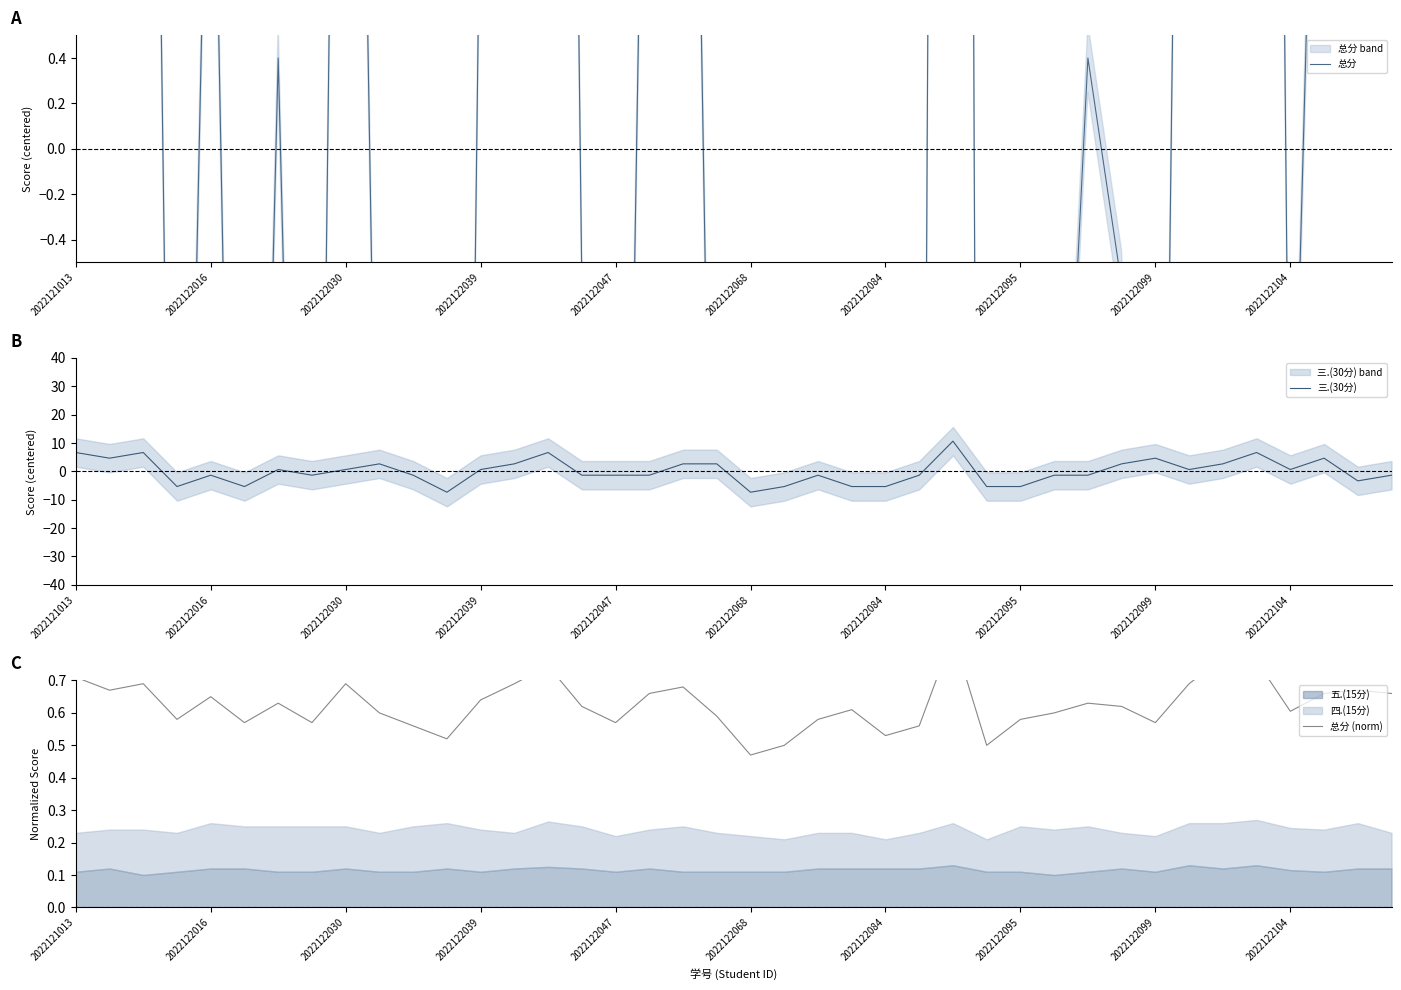

Which series has the largest range (max minus min)?

总分